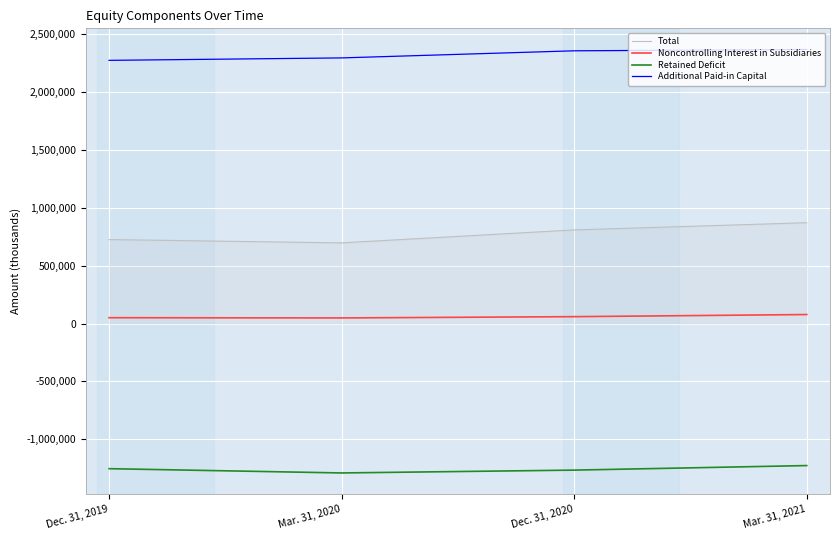

True or false: Additional Paid-in Capital and Noncontrolling Interest in Subsidiaries intersect in this chart.

False